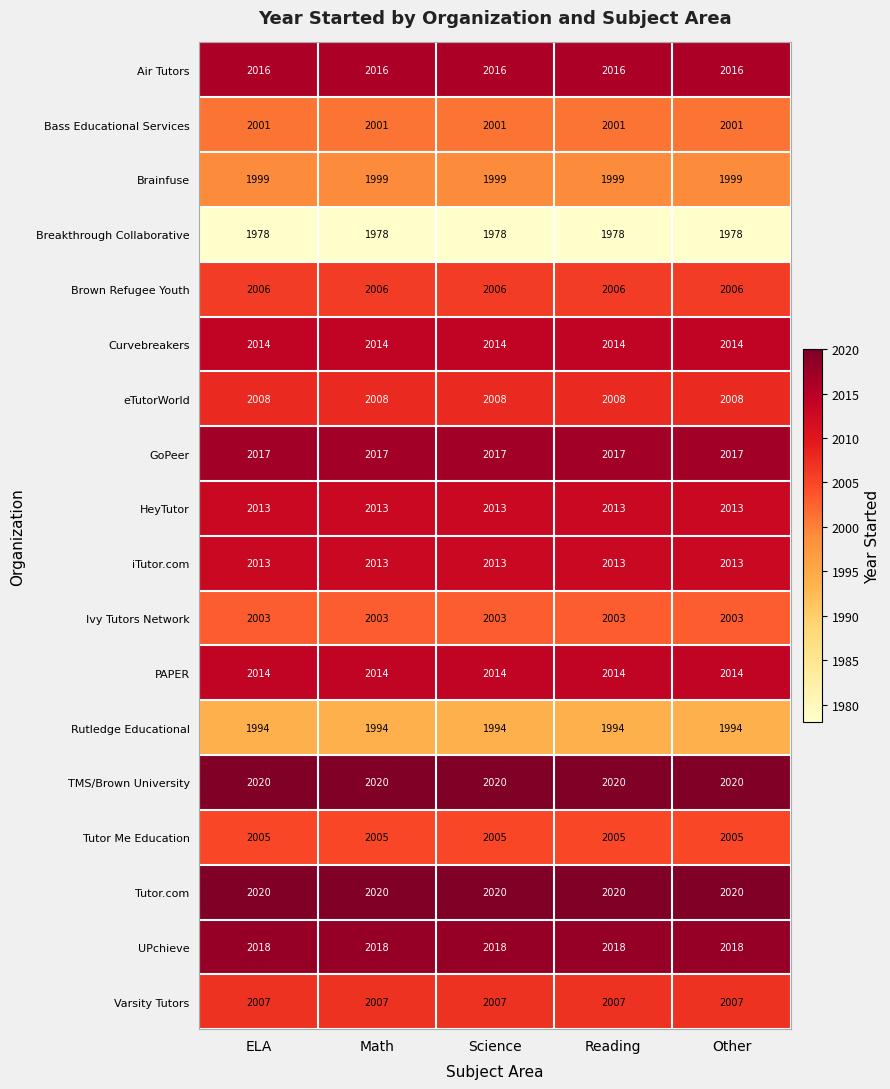

The value of Bass Educational Services at Reading is 921. True or false?

False